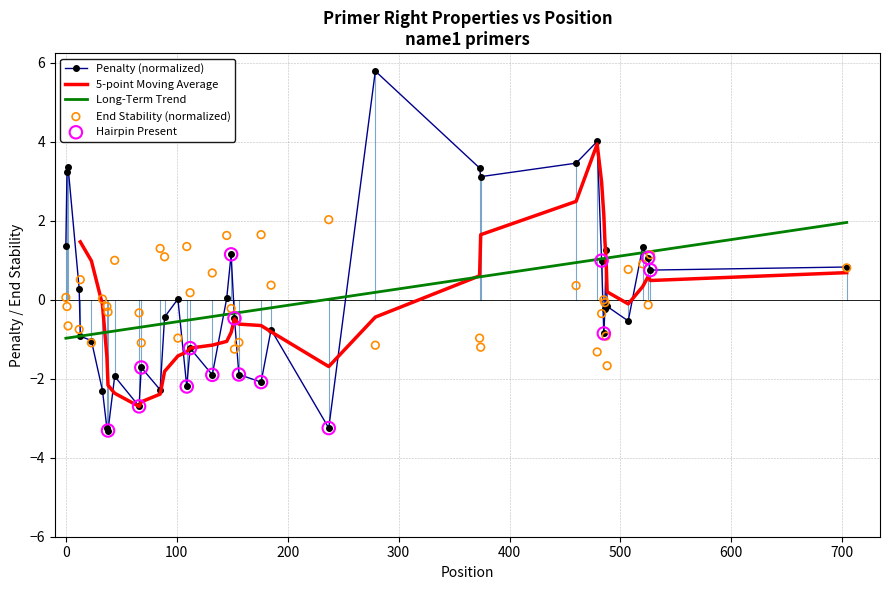

What is the lowest value of the Penalty (normalized) series?

-3.3